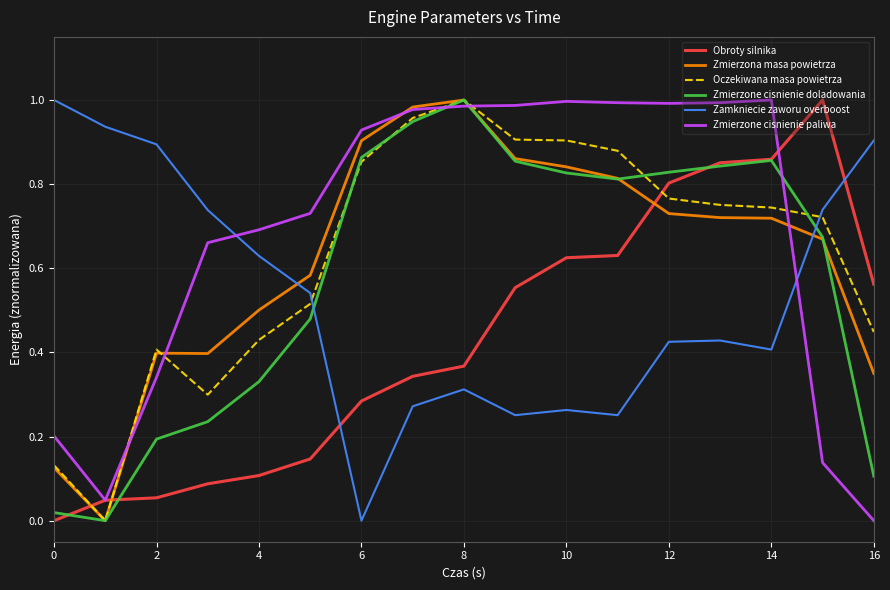

True or false: Zamkniecie zaworu overboost and Zmierzone cisnienie paliwa cross at least once.

True